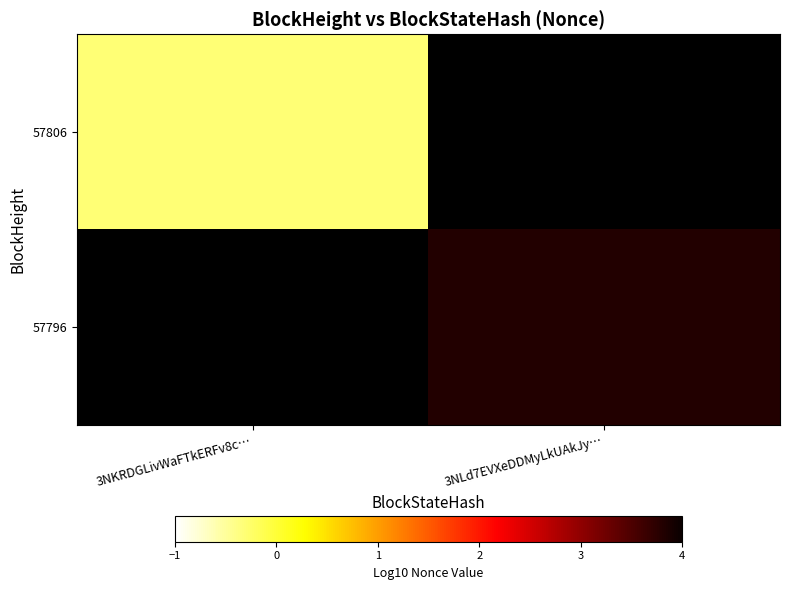

Which category has the highest value across all series?

3NLd7EVXeDDMyLkUAkJy…